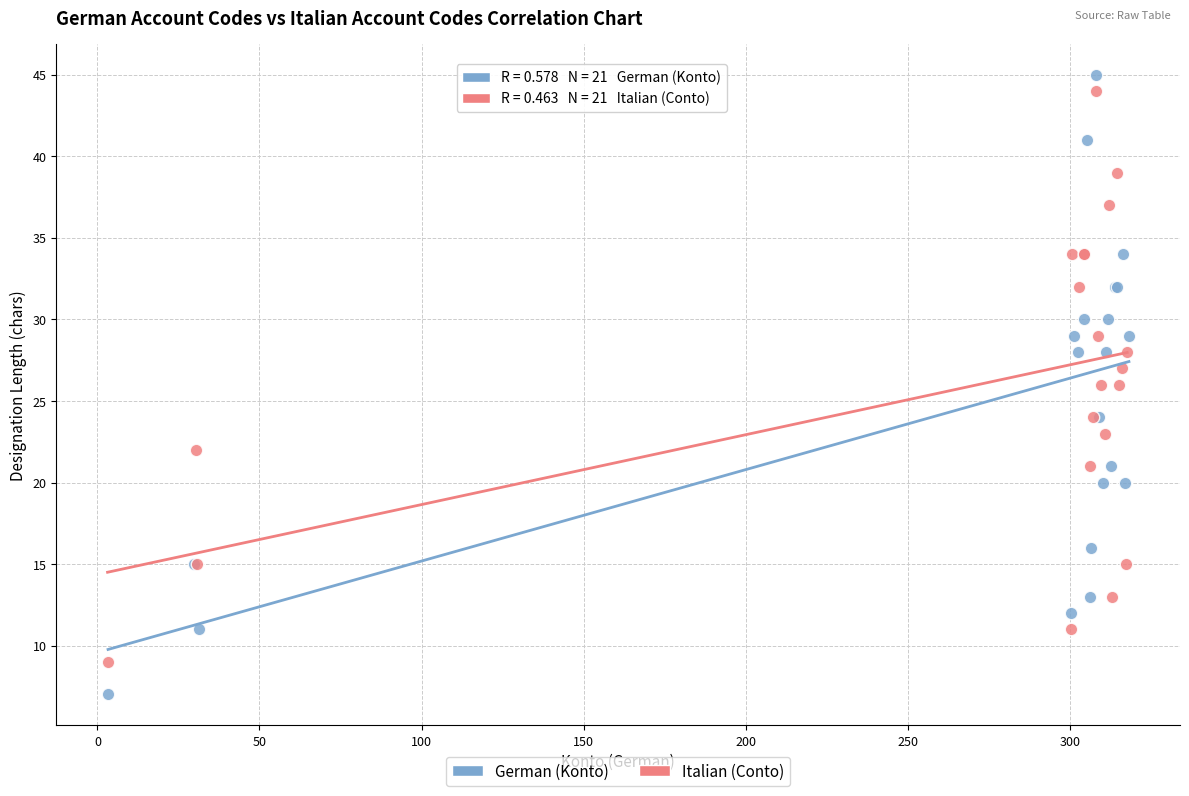

Which series has the widest spread of Y values?

German (Konto)